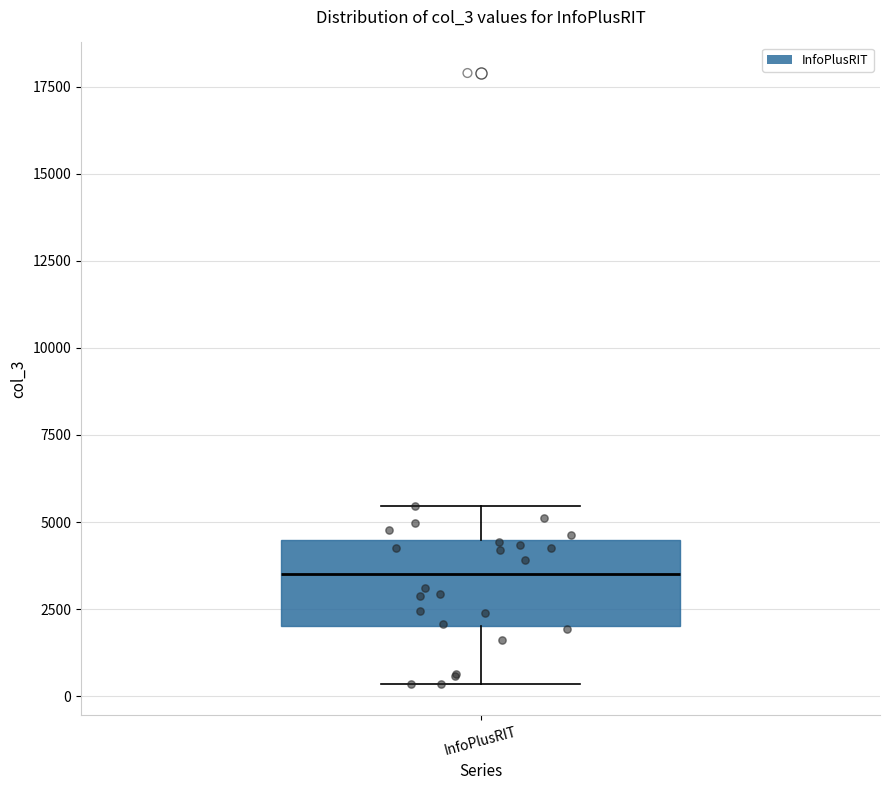

Where does the lower whisker of the box for InfoPlusRIT end on the y-axis? The values are not printed on the chart, so give them approximately, as read against the axis.

500